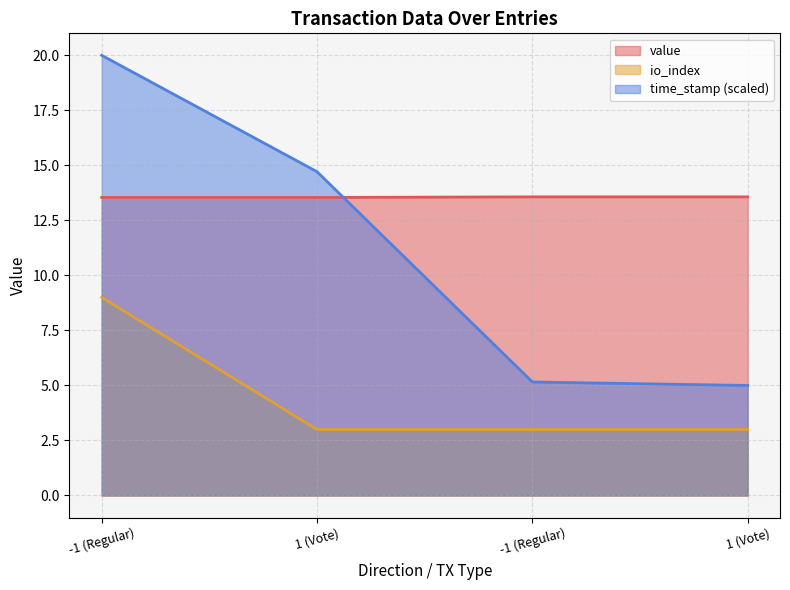

Rank the series by their maximum value, from lowest to highest.

io_index, value, time_stamp (scaled)